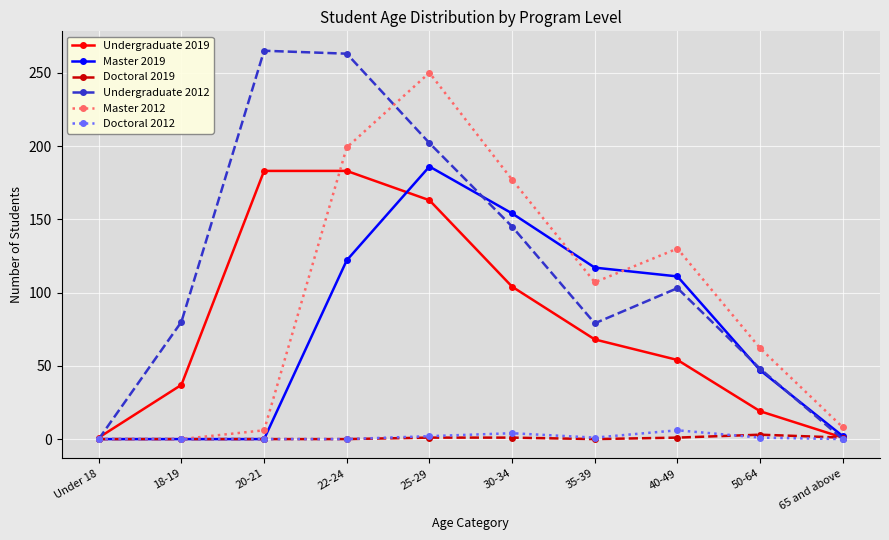

How many Doctoral 2019 values are between 0 and 1?

9